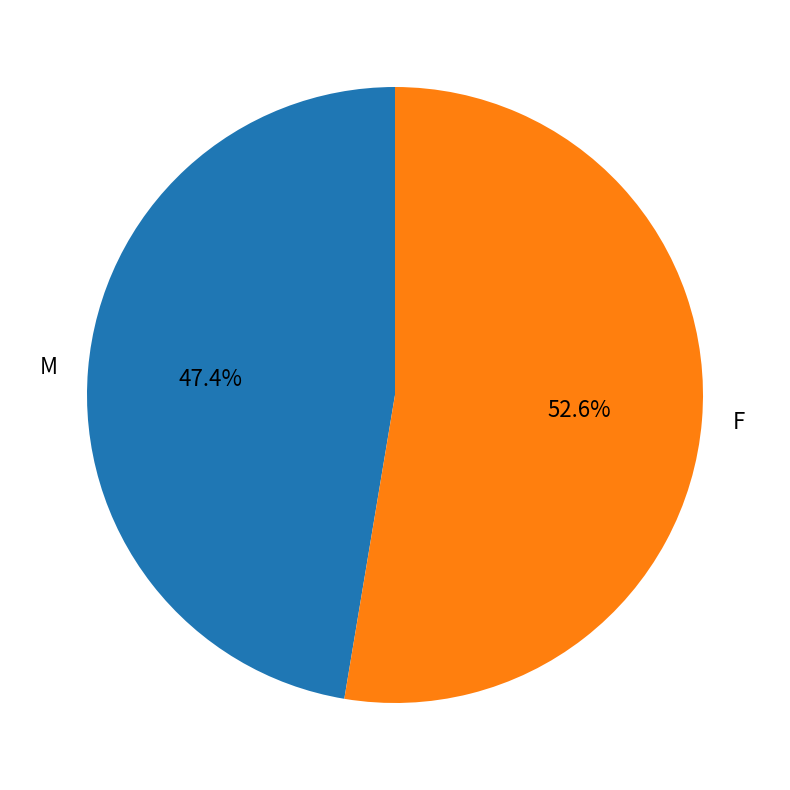

Which slice represents more than half of the pie?

F